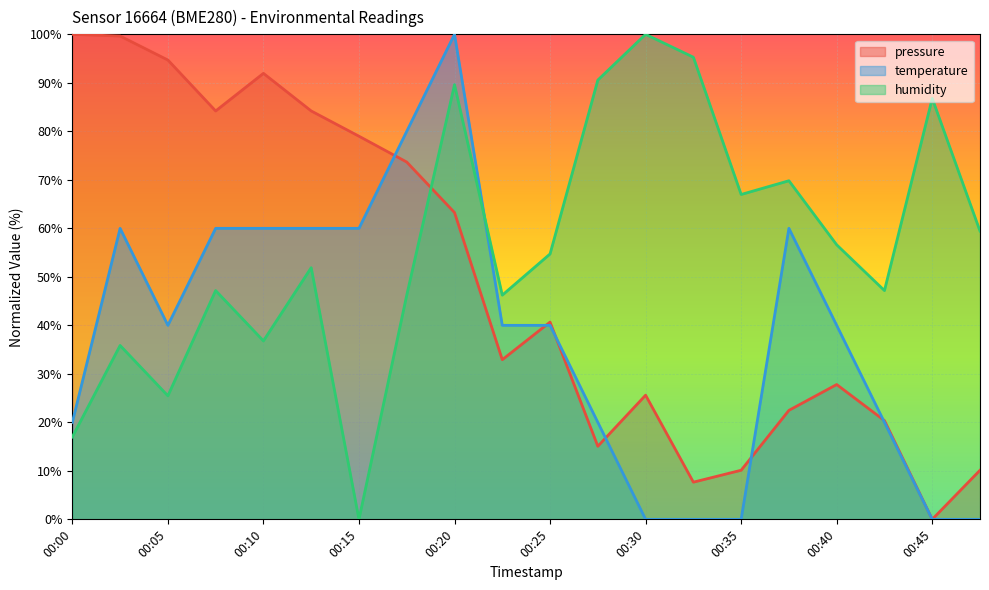

How many values in the pressure series exceed 40?

10